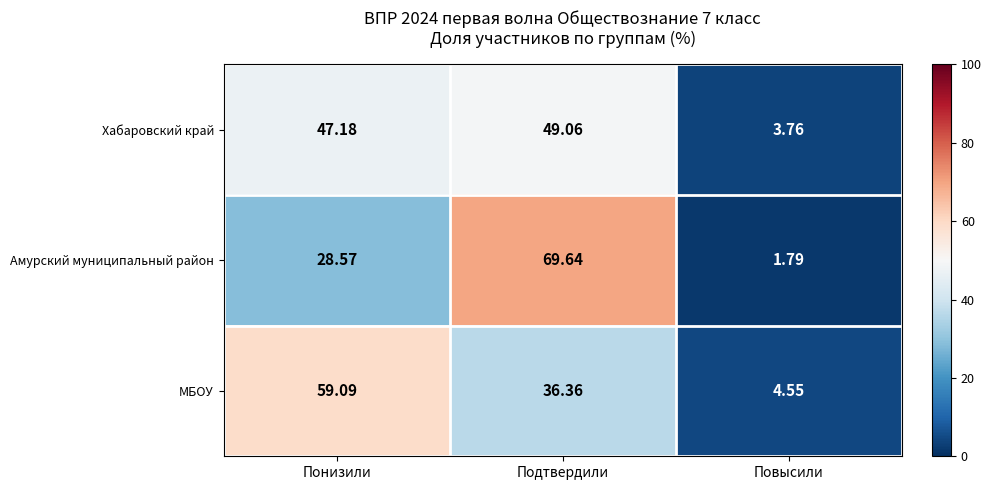

At which label does Амурский муниципальный район first exceed 28?

Понизили